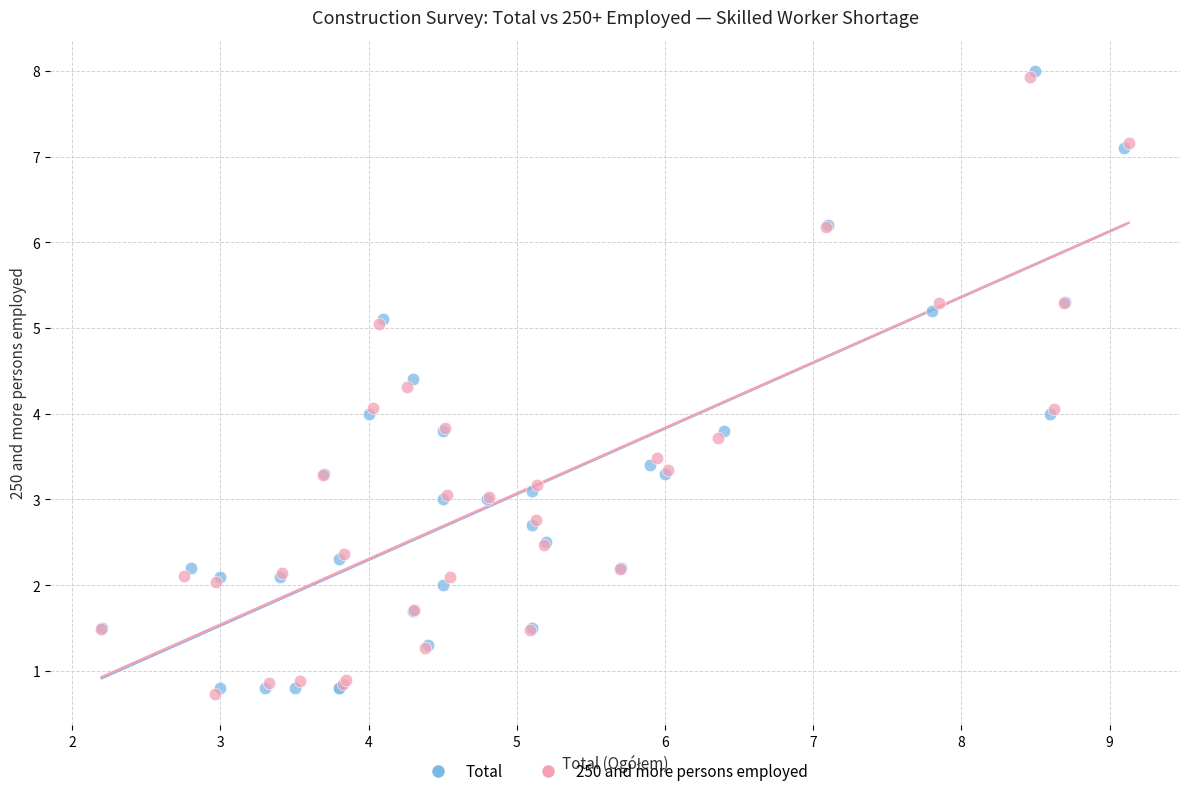

Which series has the largest Y range (max minus min)?

Total